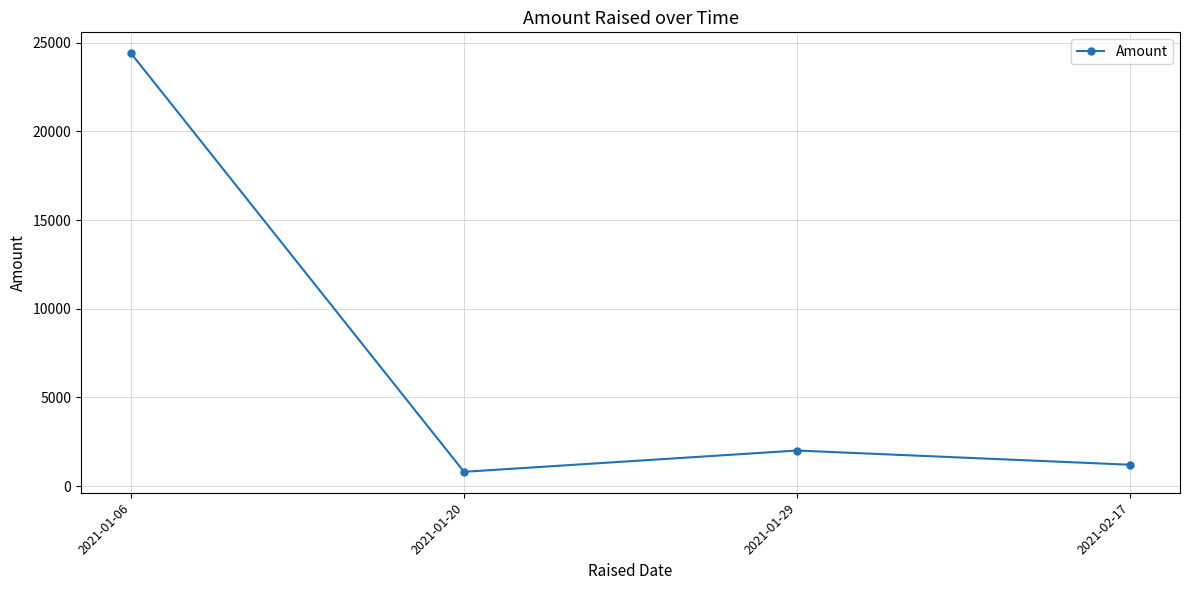

Rank the categories by value from highest to lowest.

2021-01-06, 2021-01-29, 2021-02-17, 2021-01-20